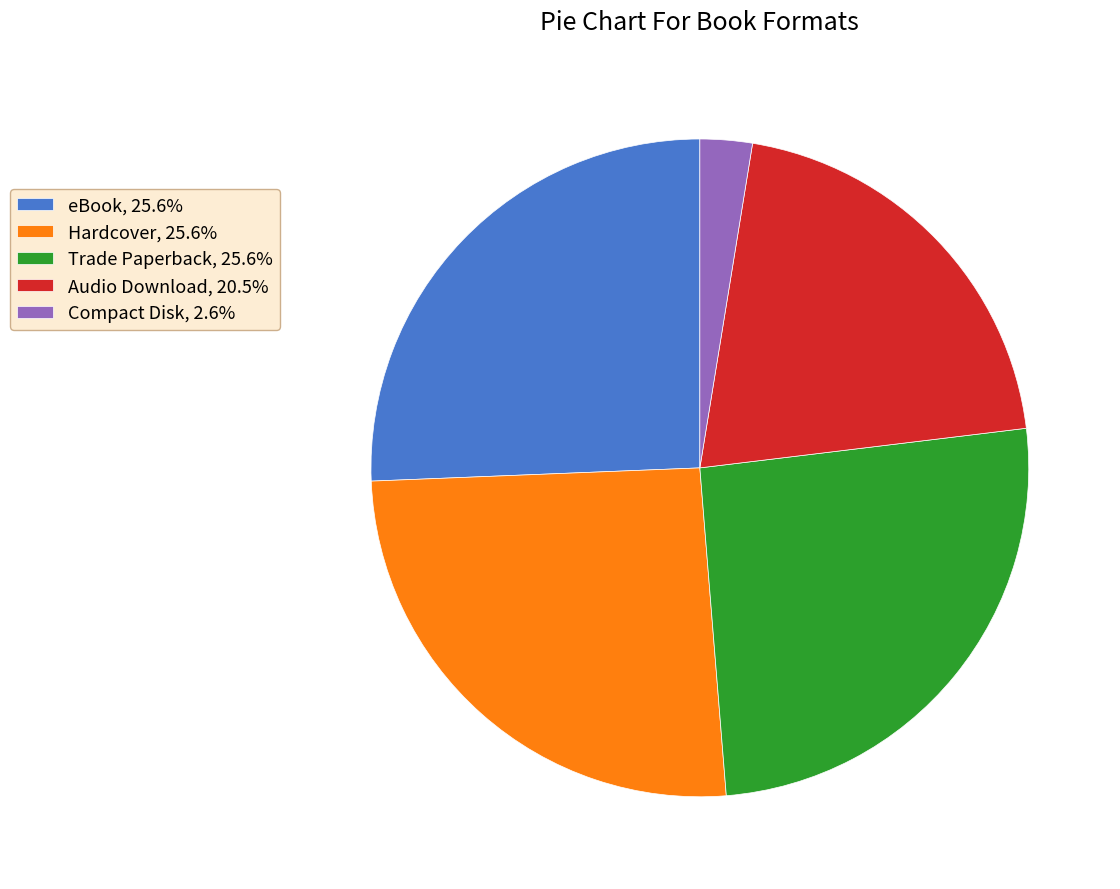

Combined, do Audio Download, 20.5% and eBook, 25.6% account for over 50%?

No